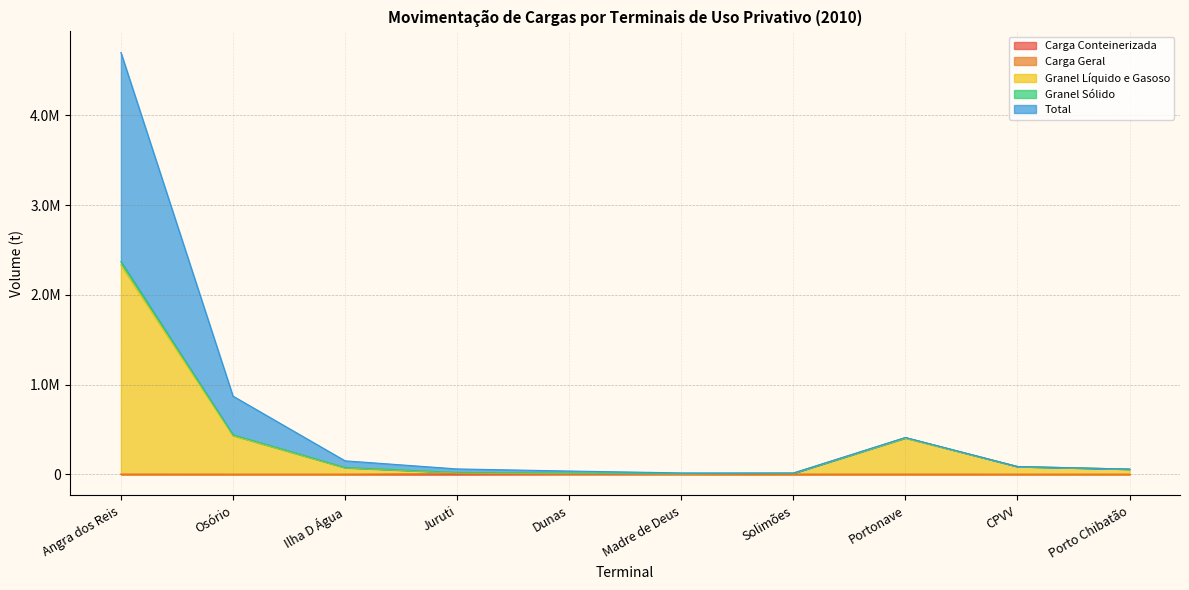

At which category does Granel Sólido reach its first local valley?

Solimões